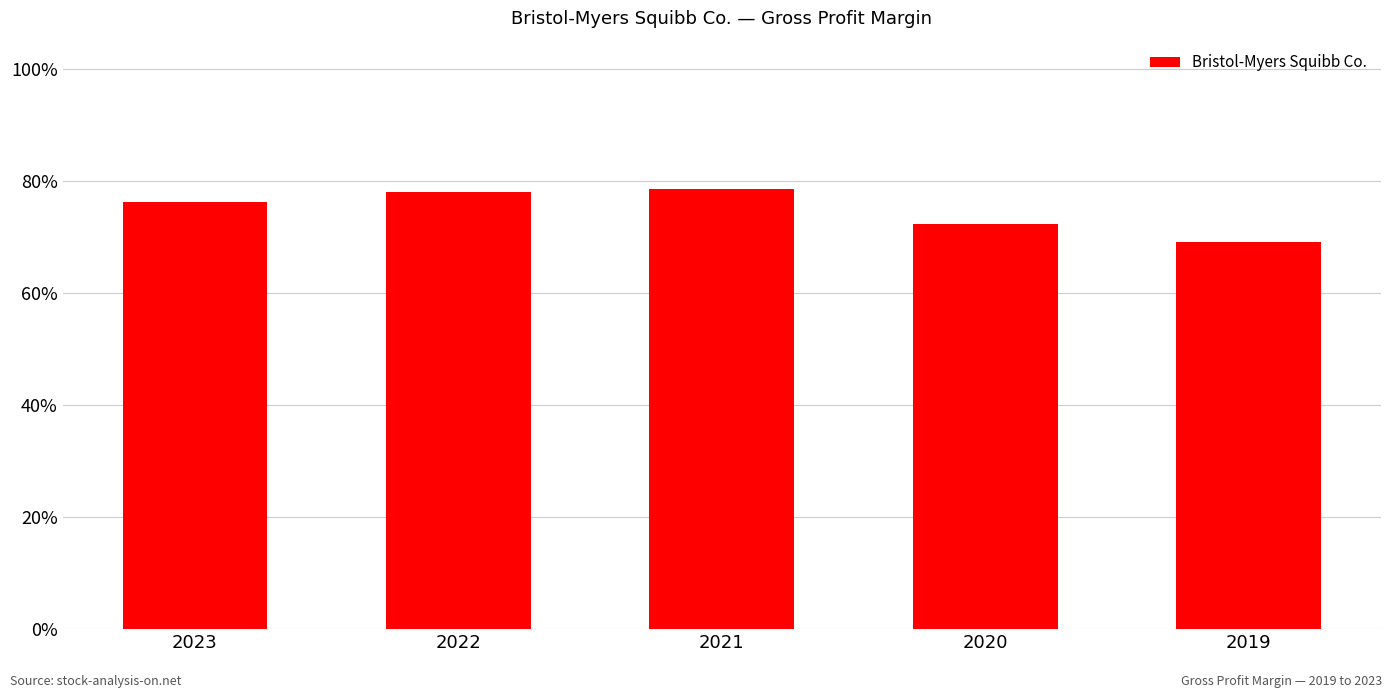

What is the value of the 5th bar from the left?

0.7